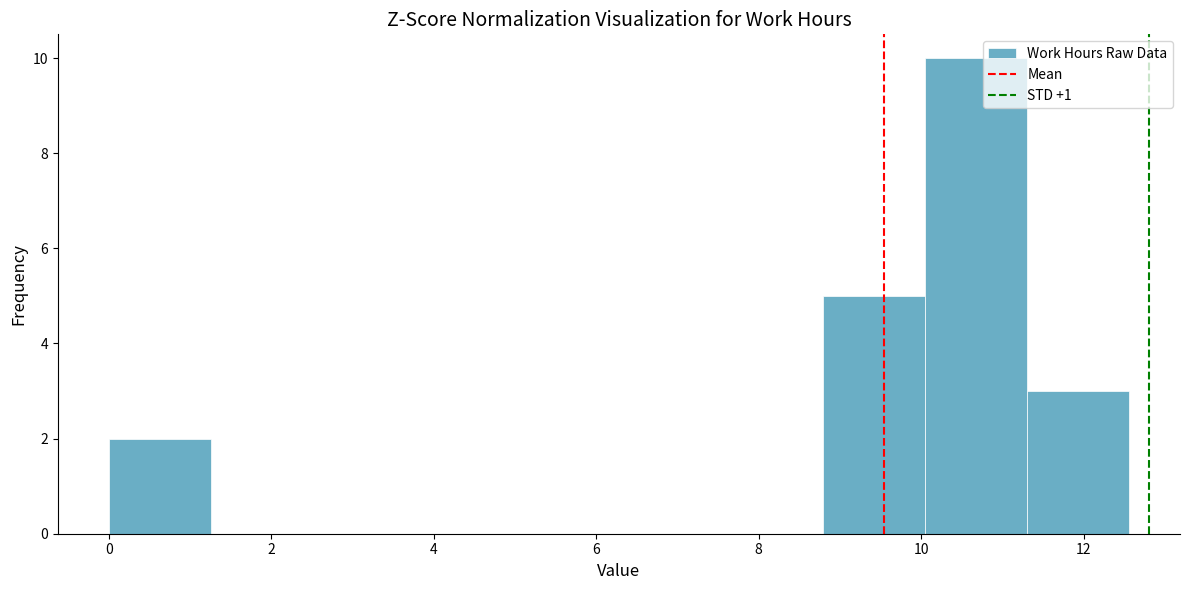

Over which range of the x-axis is the bar tallest?

10.0 to 11.4